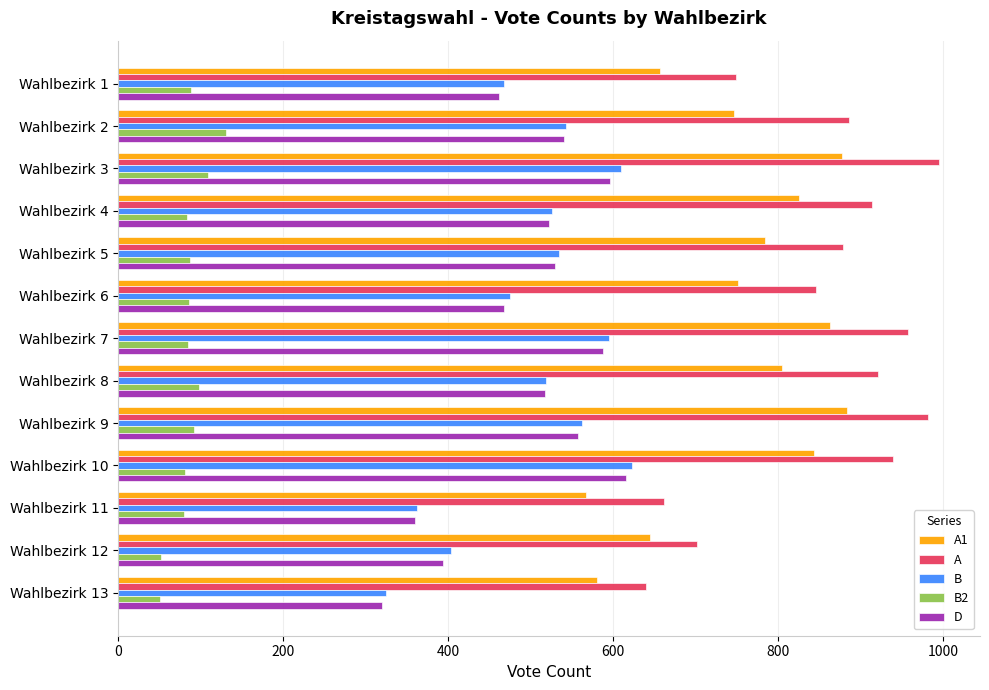

The value of A1 at Wahlbezirk 5 is 784. True or false?

True